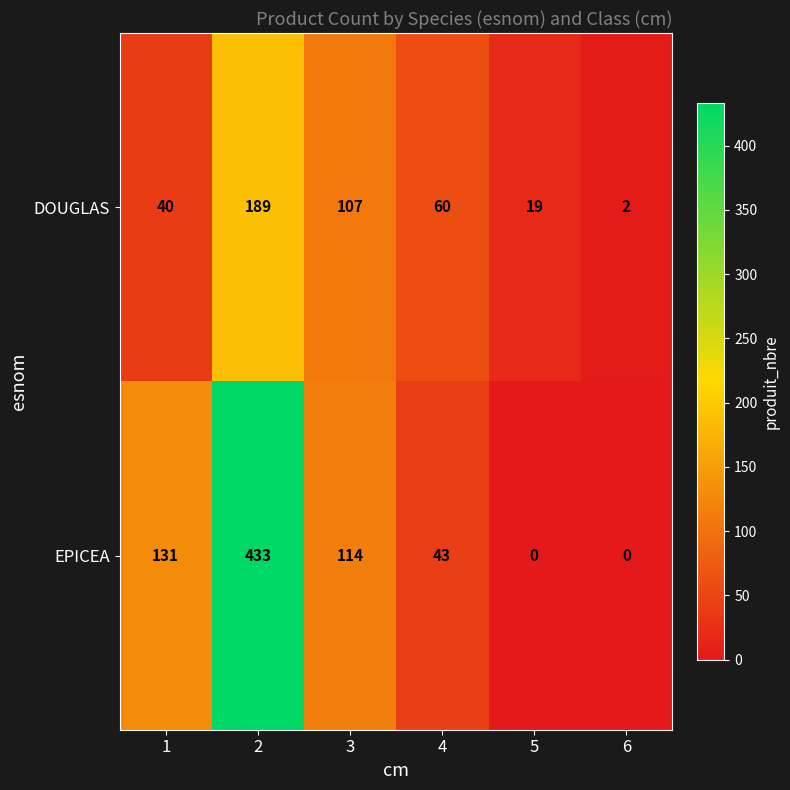

Reading left to right, list all the values displayed in this chart.

DOUGLAS: 40	189	107	60	19	2
EPICEA: 131	433	114	43	0	0